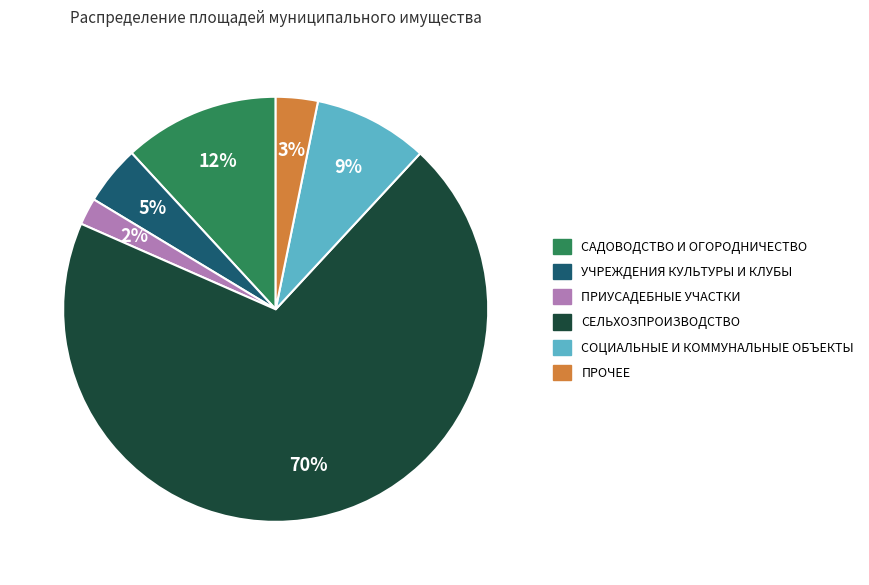

To the nearest percent, what is the average slice percentage?

17%